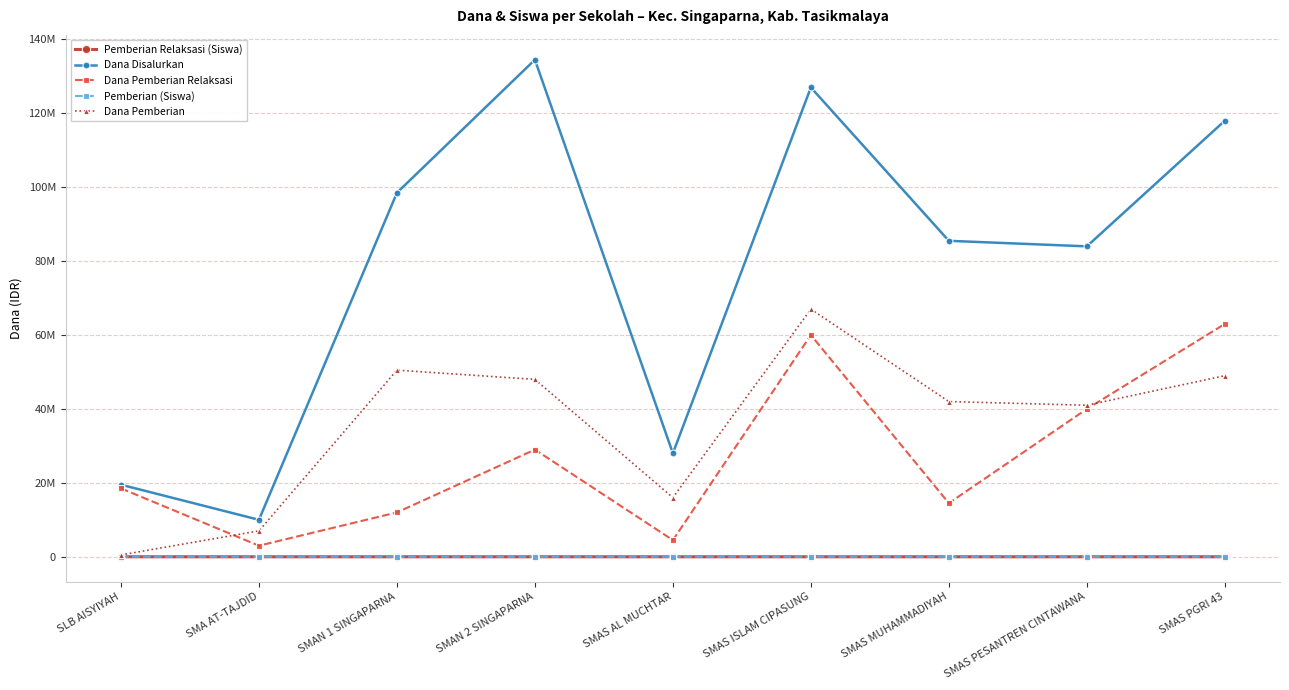

What is the label of the 6th point from the left?

SMAS ISLAM CIPASUNG